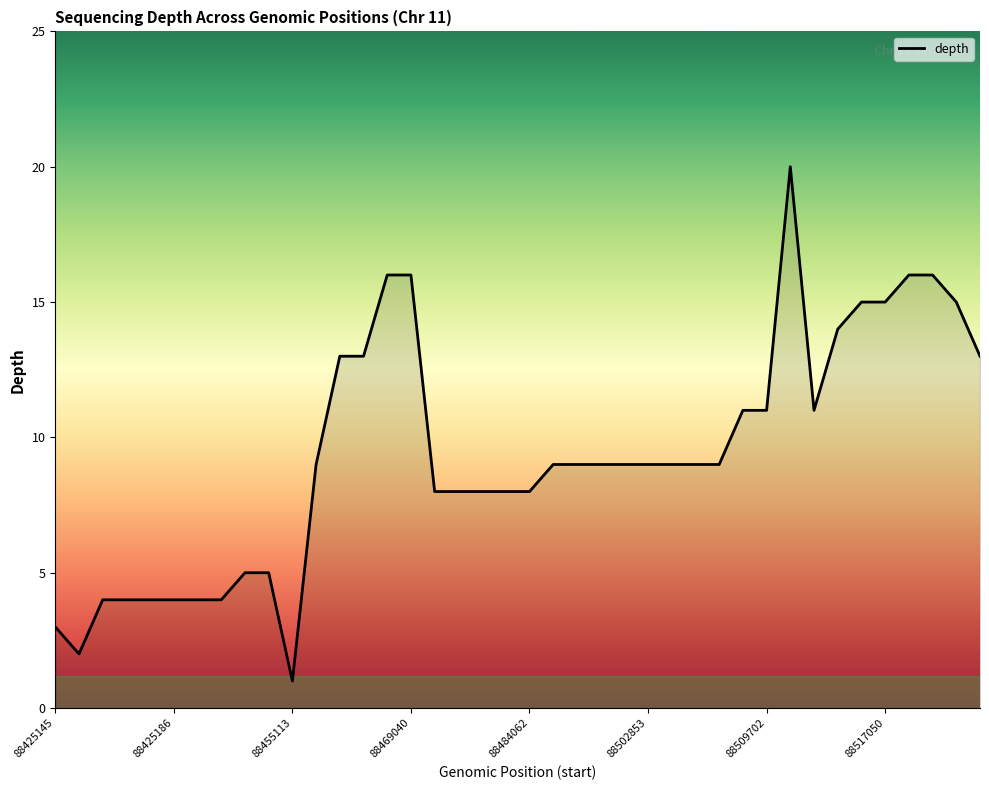

What is the difference between the maximum and minimum values?

19